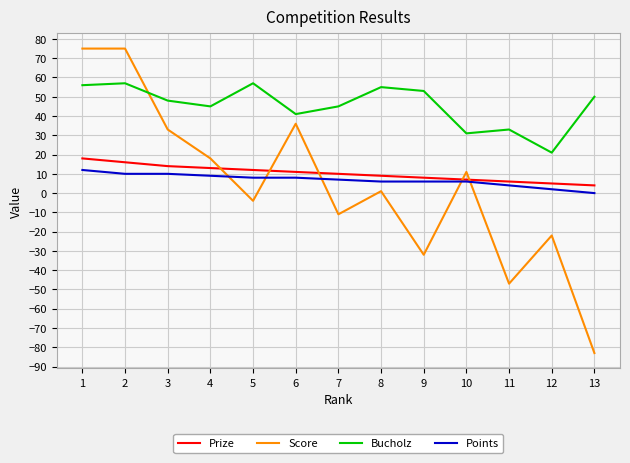

Reading right to left, extract all data points from this chart.

Prize: 13=4	12=5	11=6	10=7	9=8	8=9	7=10	6=11	5=12	4=13	3=14	2=16	1=18
Score: 13=-83	12=-22	11=-47	10=11	9=-32	8=1	7=-11	6=36	5=-4	4=18	3=33	2=75	1=75
Bucholz: 13=50	12=21	11=33	10=31	9=53	8=55	7=45	6=41	5=57	4=45	3=48	2=57	1=56
Points: 13=0	12=2	11=4	10=6	9=6	8=6	7=7	6=8	5=8	4=9	3=10	2=10	1=12